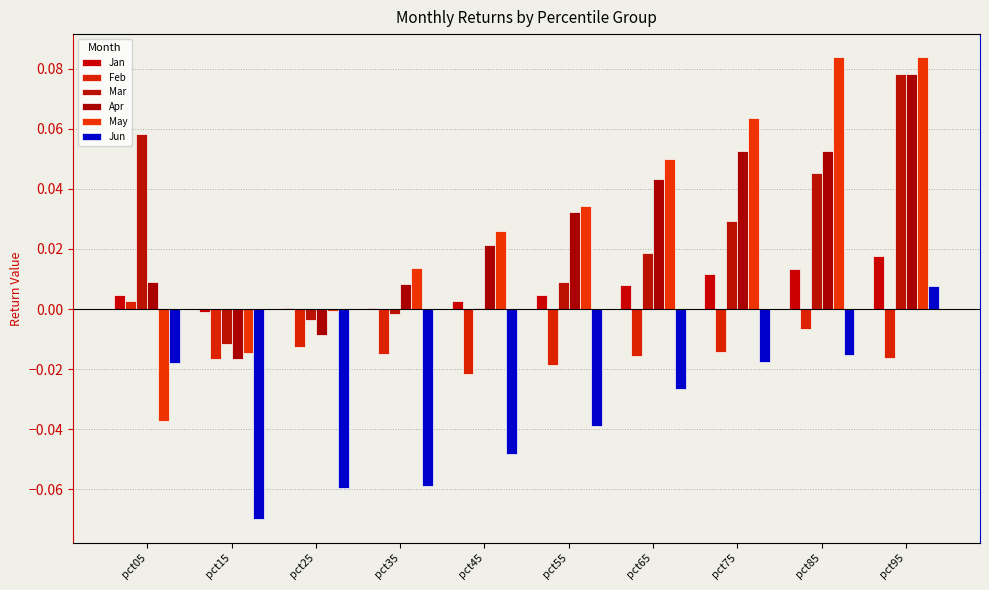

How many groups of bars are there?

10